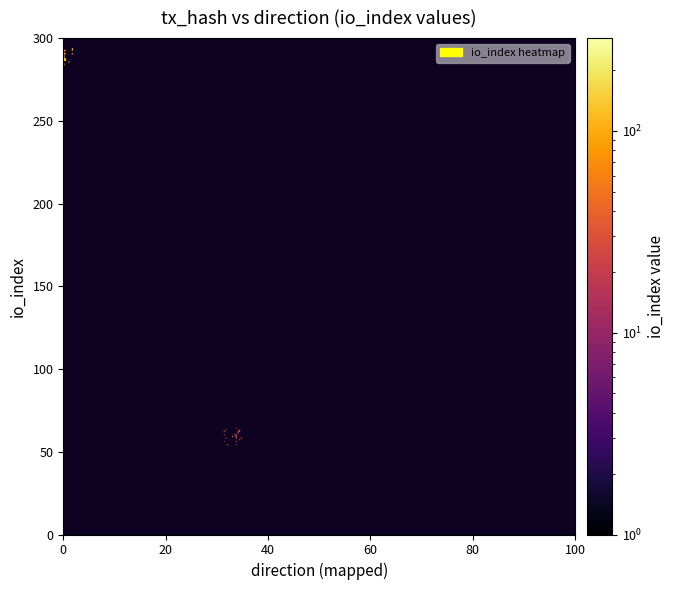

What is the spread (max minus min) of values at direction?

2